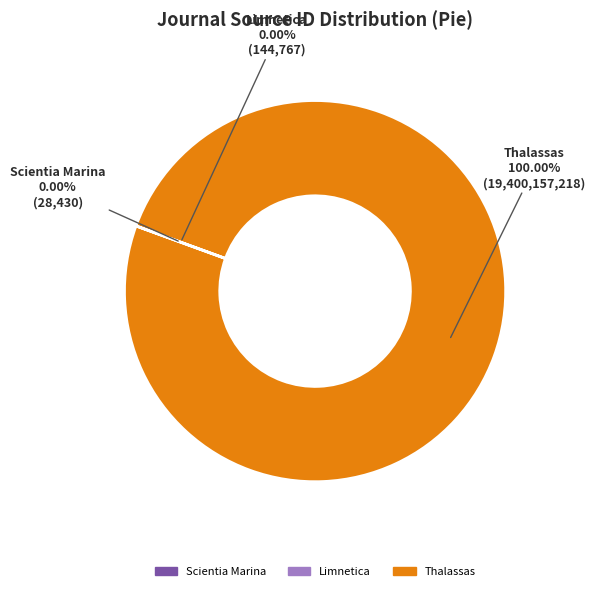

What is the largest slice in the pie chart?

Thalassas